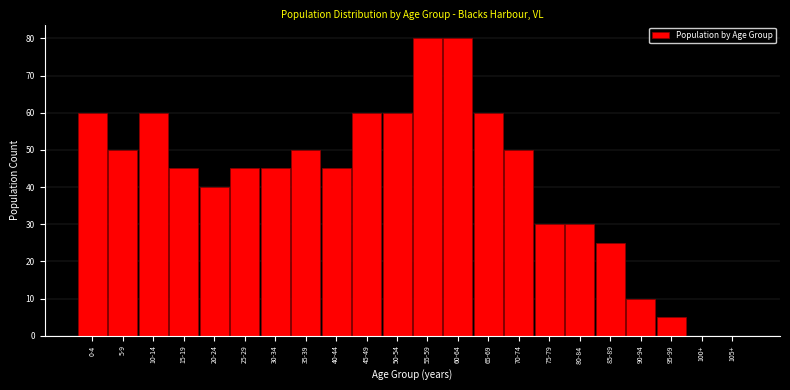

Reading right to left, transcribe all the data shown in this chart.

105+=0	100+=0	95-99=5	90-94=10	85-89=25	80-84=30	75-79=30	70-74=50	65-69=60	60-64=80	55-59=80	50-54=60	45-49=60	40-44=45	35-39=50	30-34=45	25-29=45	20-24=40	15-19=45	10-14=60	5-9=50	0-4=60